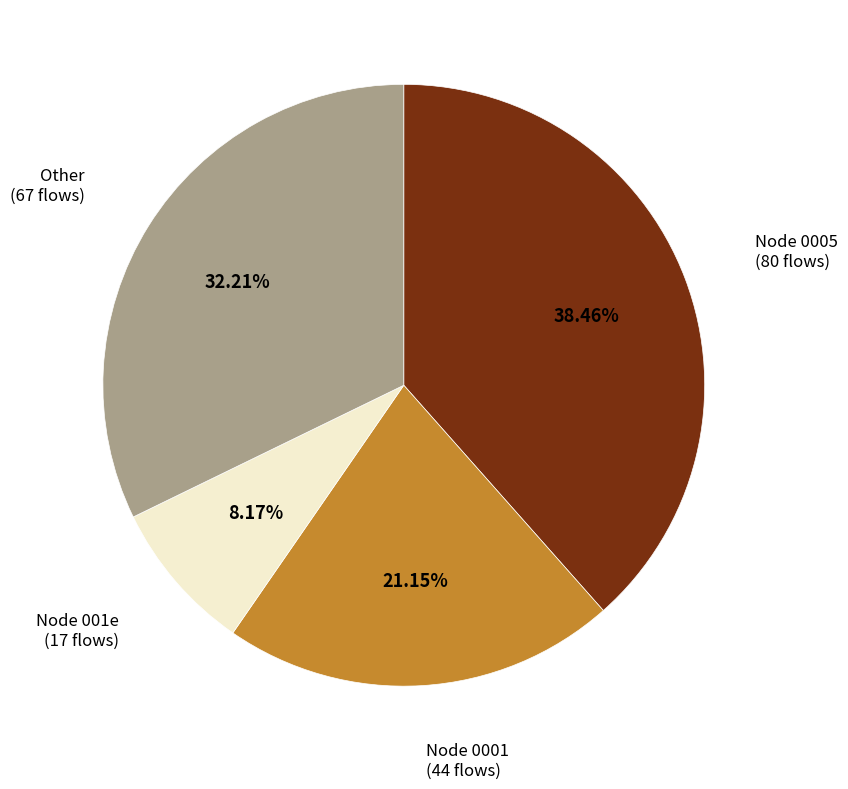

Is there a majority slice in this chart?

No